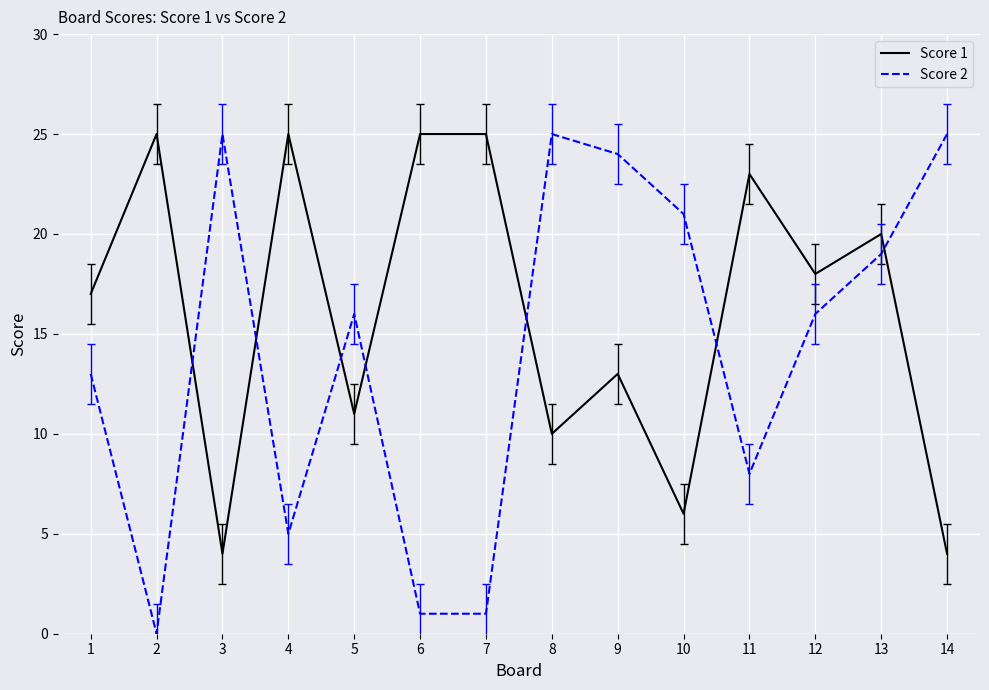

Rank the series by their average value, from lowest to highest.

Score 2, Score 1